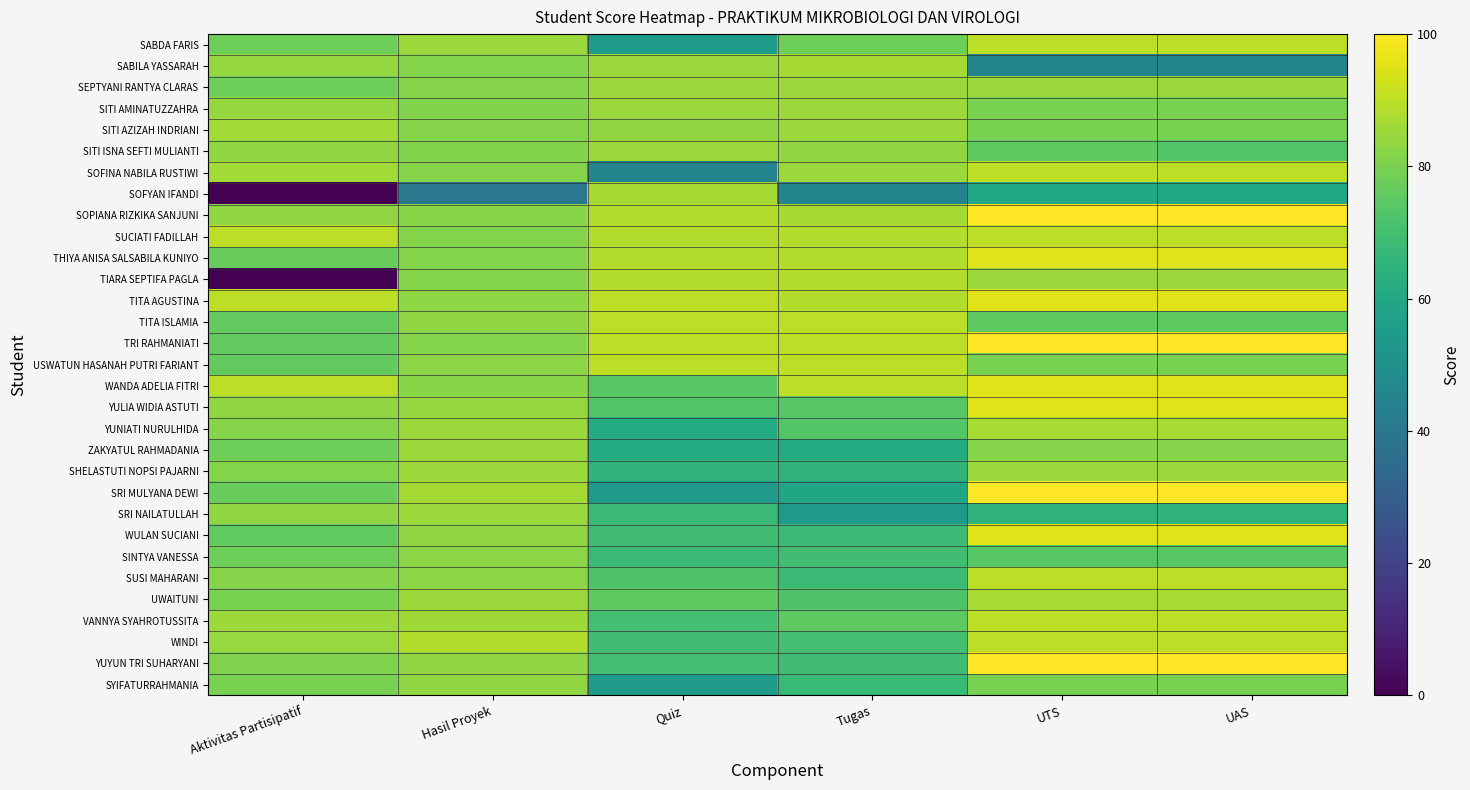

At which category is the sum across all series the highest?

UTS